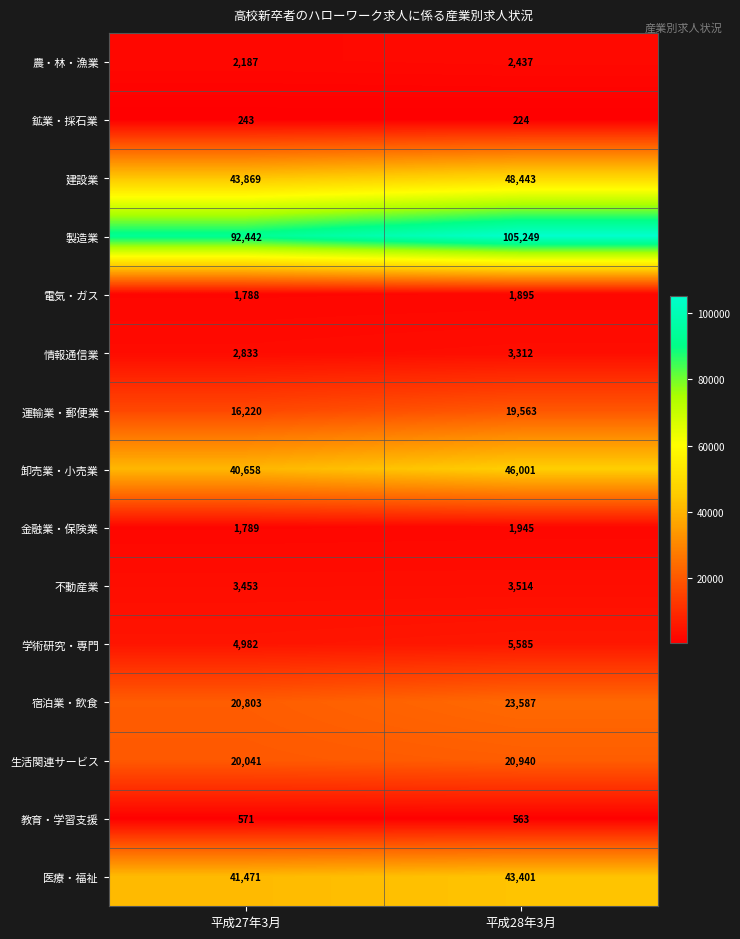

Which label corresponds to the smallest value in the chart?

平成28年3月